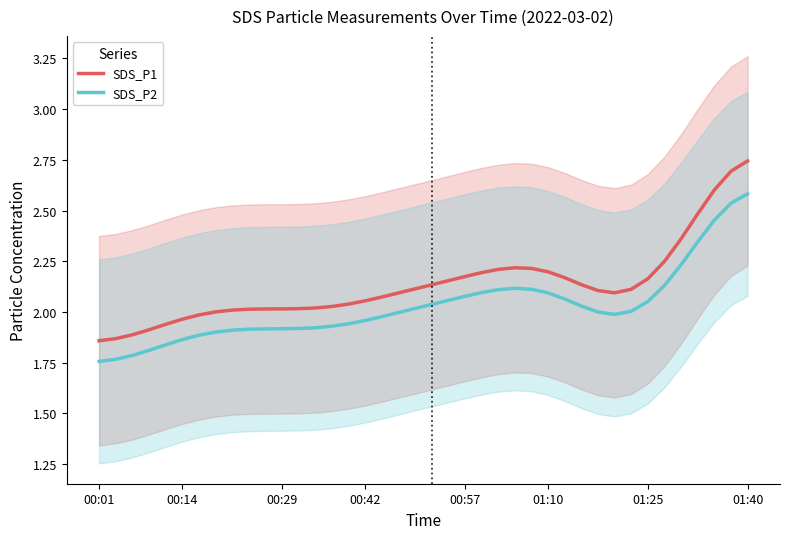

What is the difference between the maximum and minimum values in the SDS_P1 series?

0.9